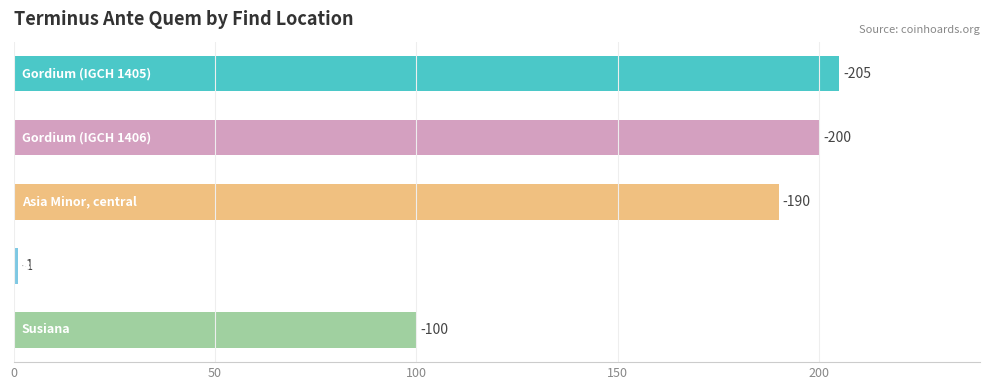

How many bars are there in total?

5